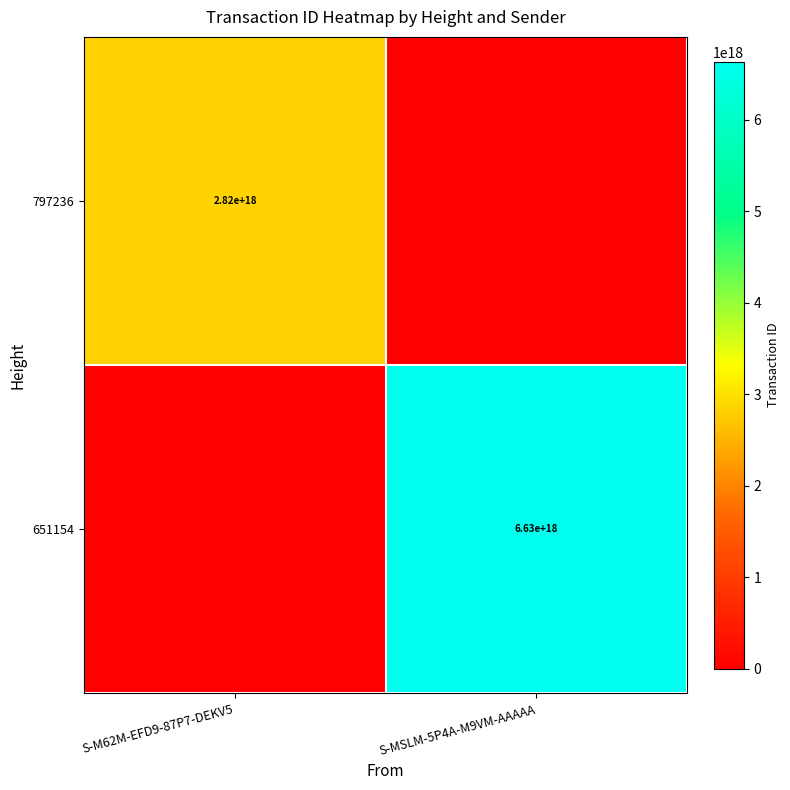

At S-MSLM-5P4A-M9VM-AAAAA, list the series in order from largest to smallest.

651154, 797236